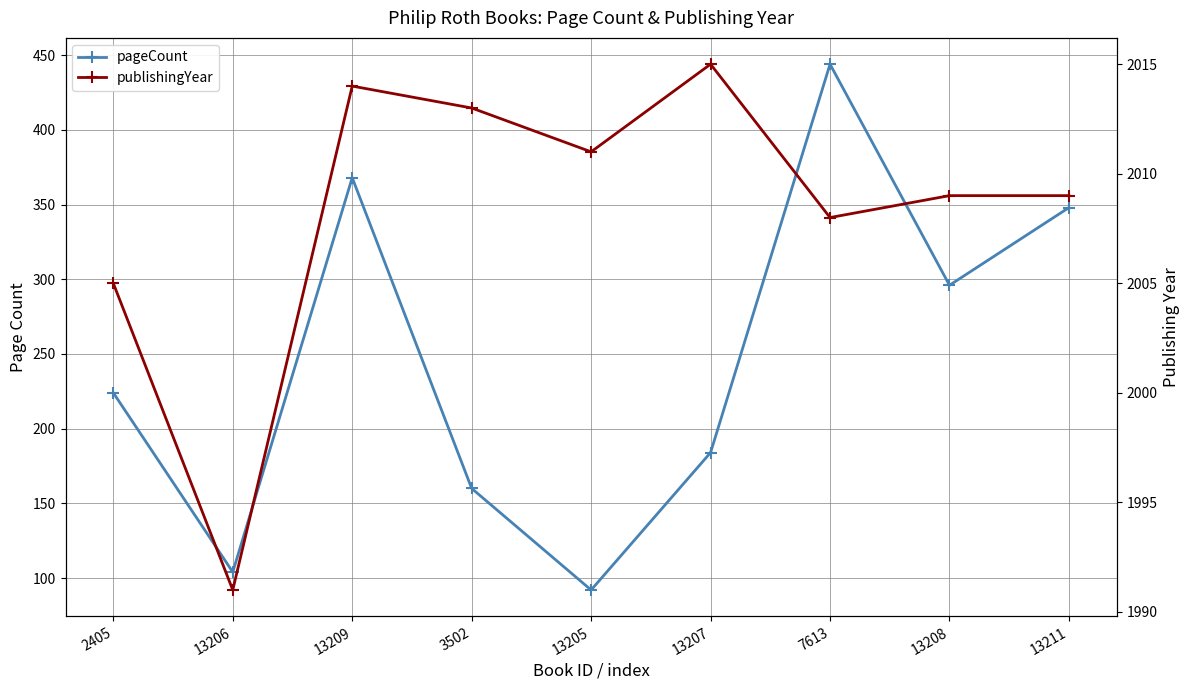

Which has a higher value, 13209 or 7613?

7613